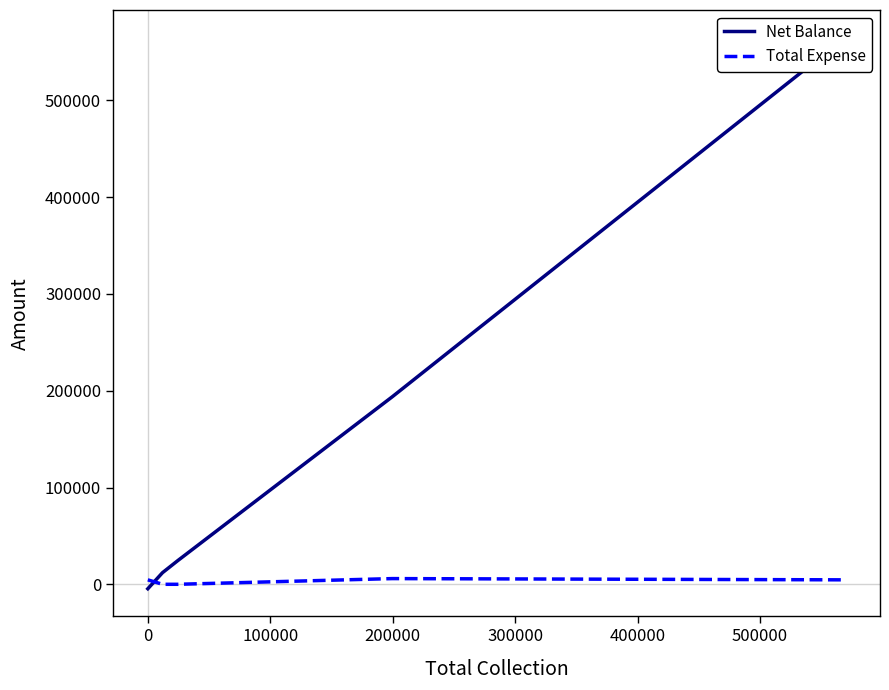

Is the value of Net Balance at 100000 greater than the value of Total Expense at 100000?

Yes